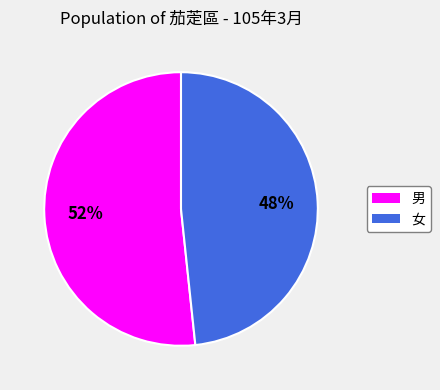

True or false: 男 accounts for 44% of the total.

False